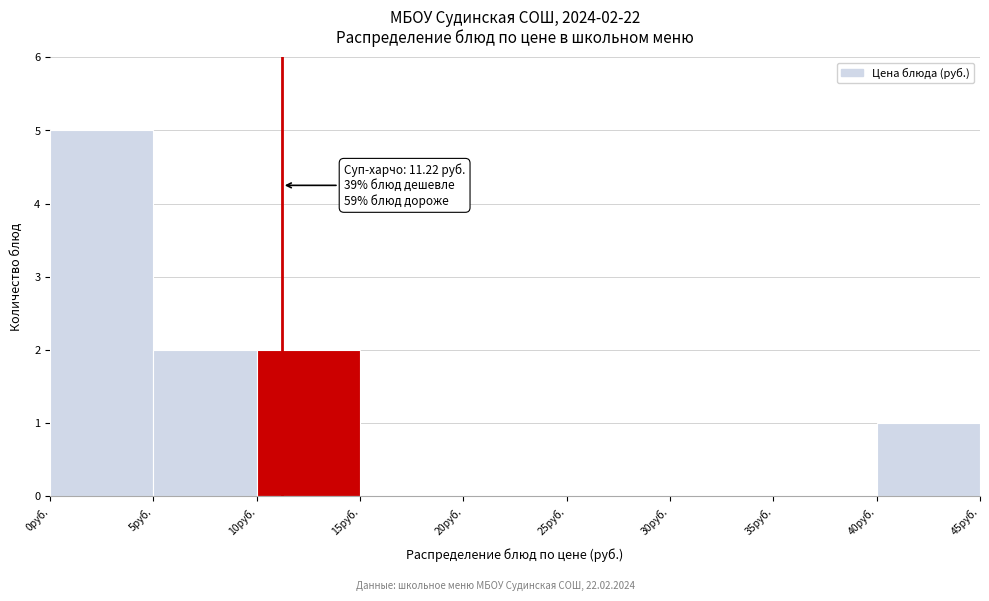

Which range on the x-axis has the tallest bar?

0 to 5